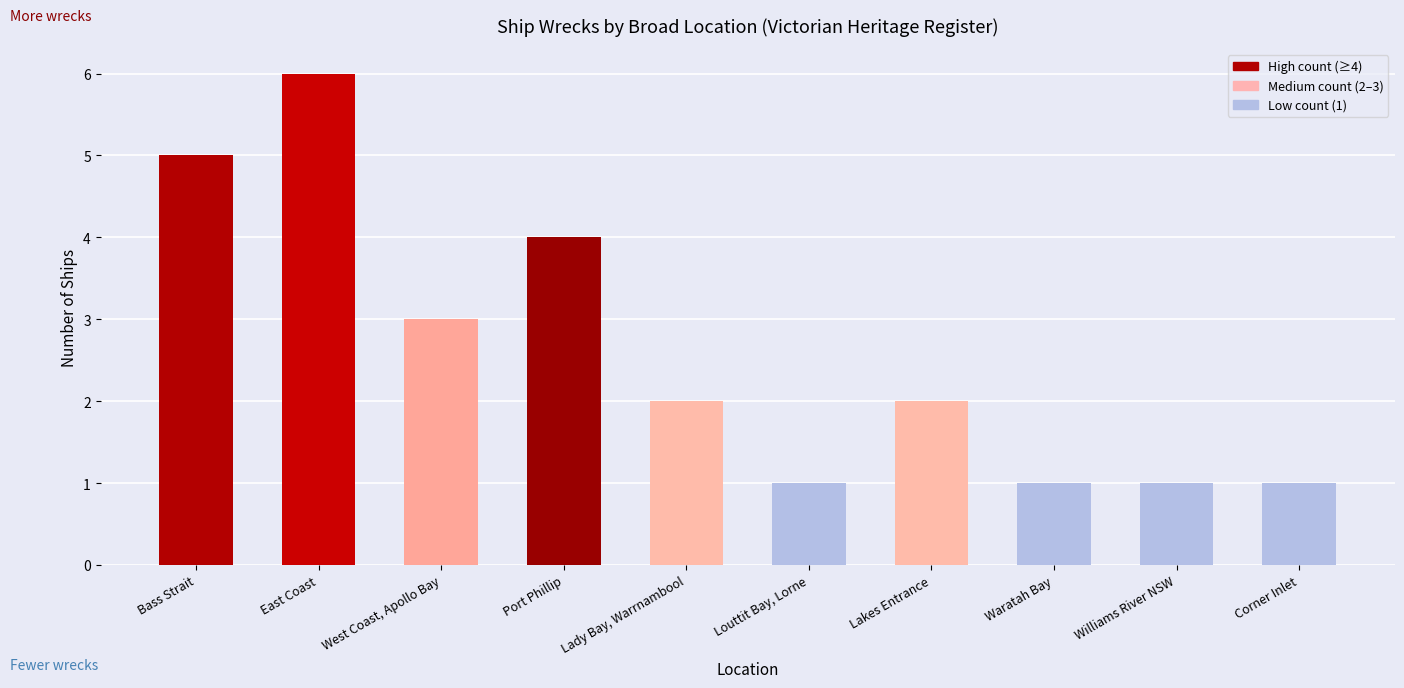

What is the minimum value shown in the chart?

1